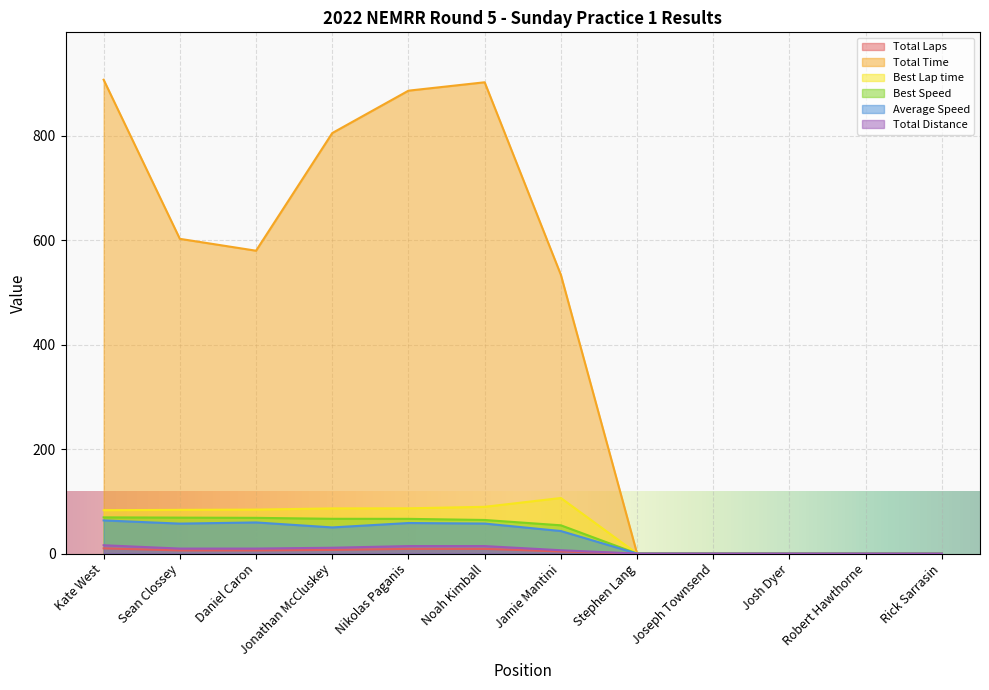

Between Jamie Mantini and Robert Hawthorne, which is larger?

Jamie Mantini